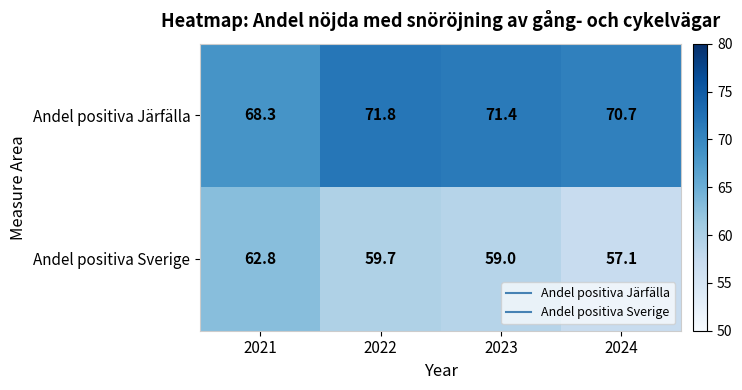

What is the spread (max minus min) of values at 2022?

12.1